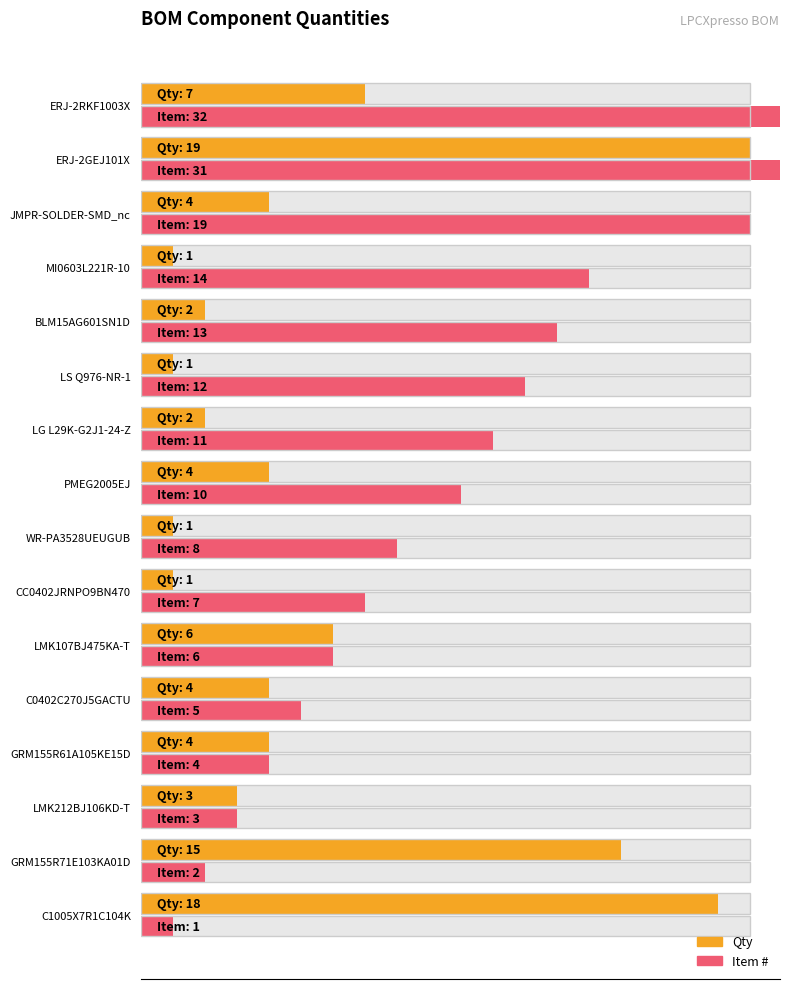

Is the value of Qty at LS Q976-NR-1 greater than the value of Item # at LG L29K-G2J1-24-Z?

No